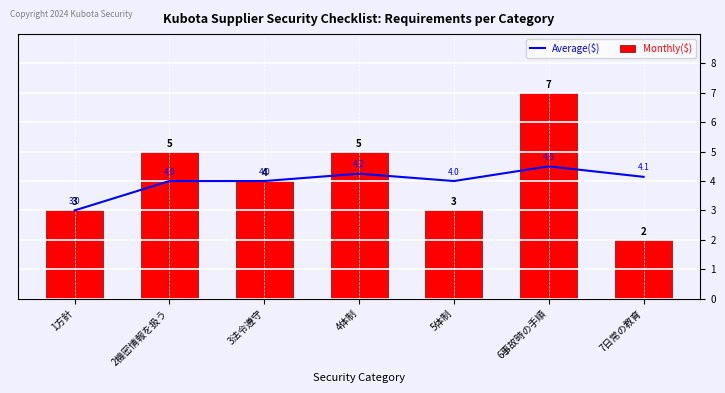

Does the chart contain any negative values?

No